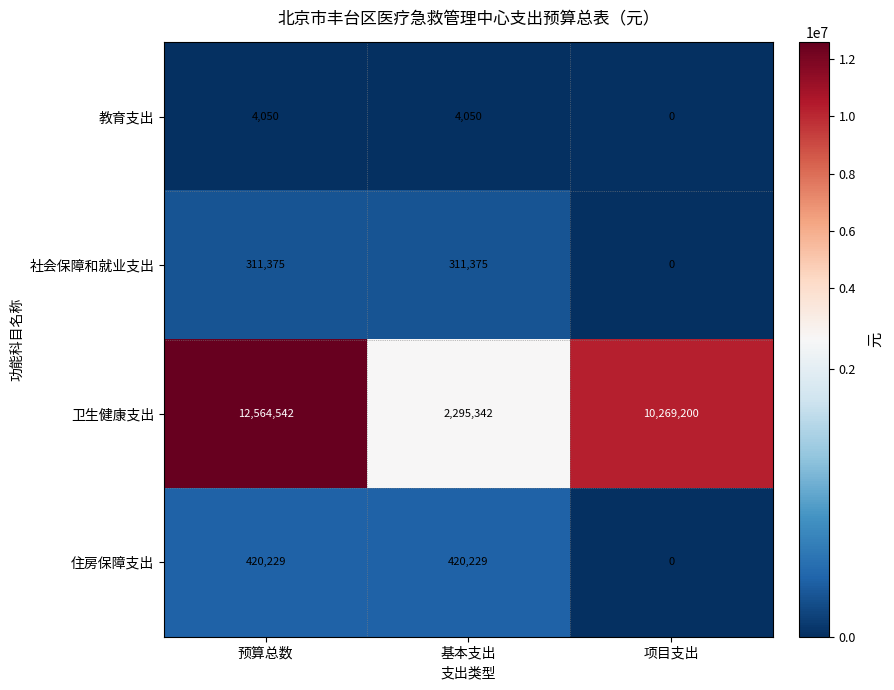

Reading right to left, list all the values displayed in this chart.

教育支出: 0	4050	4050
社会保障和就业支出: 0	311375	311375
卫生健康支出: 10269200	2295342	12564542
住房保障支出: 0	420229	420229